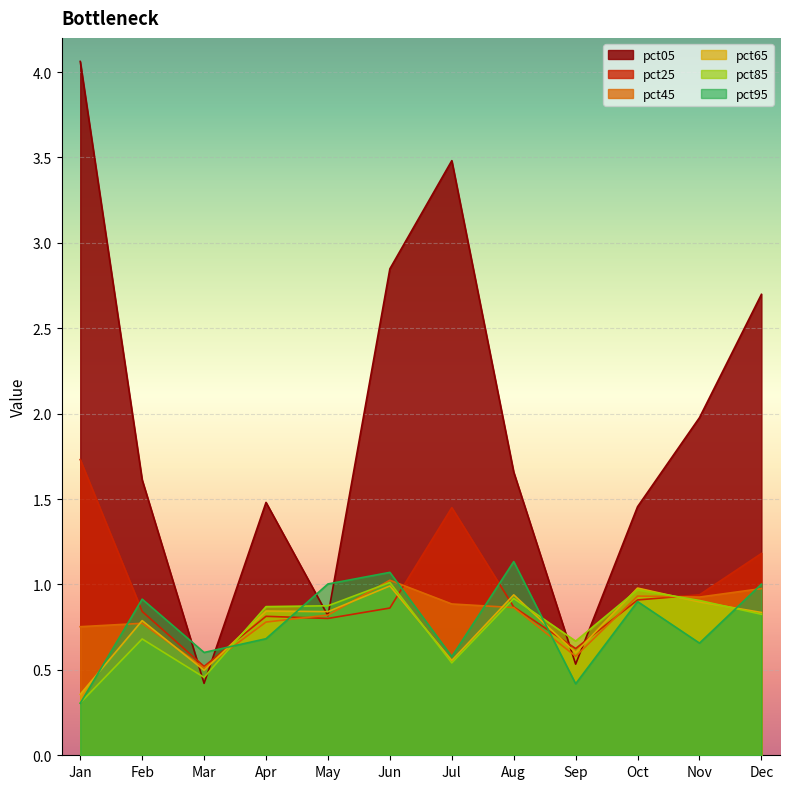

Is it true that pct95 equals 0.5 at Feb?

False